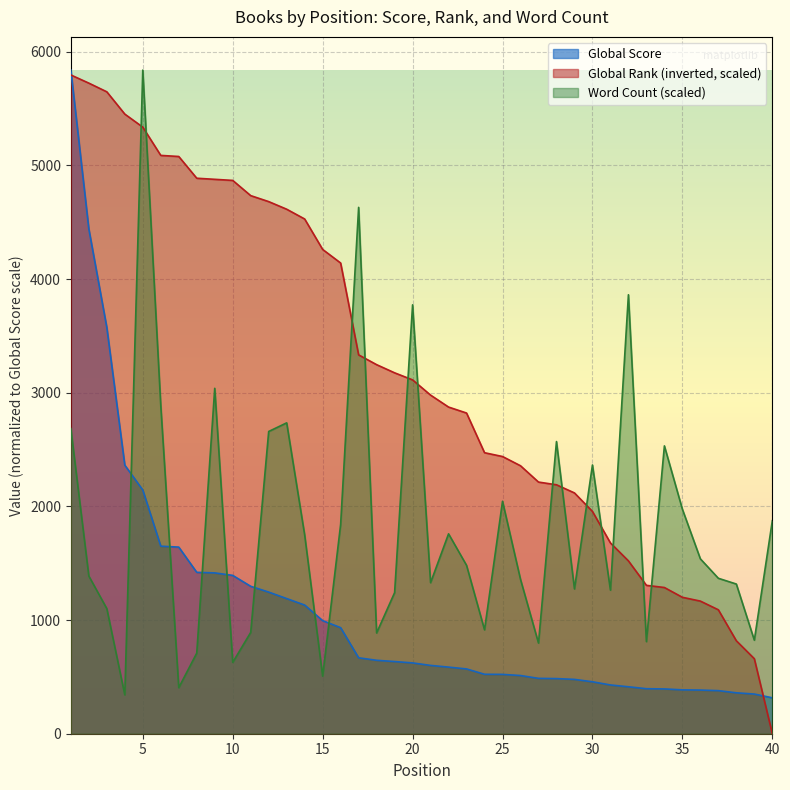

At 32, list the series in order from smallest to largest.

Global Score, Global Rank, Word Count